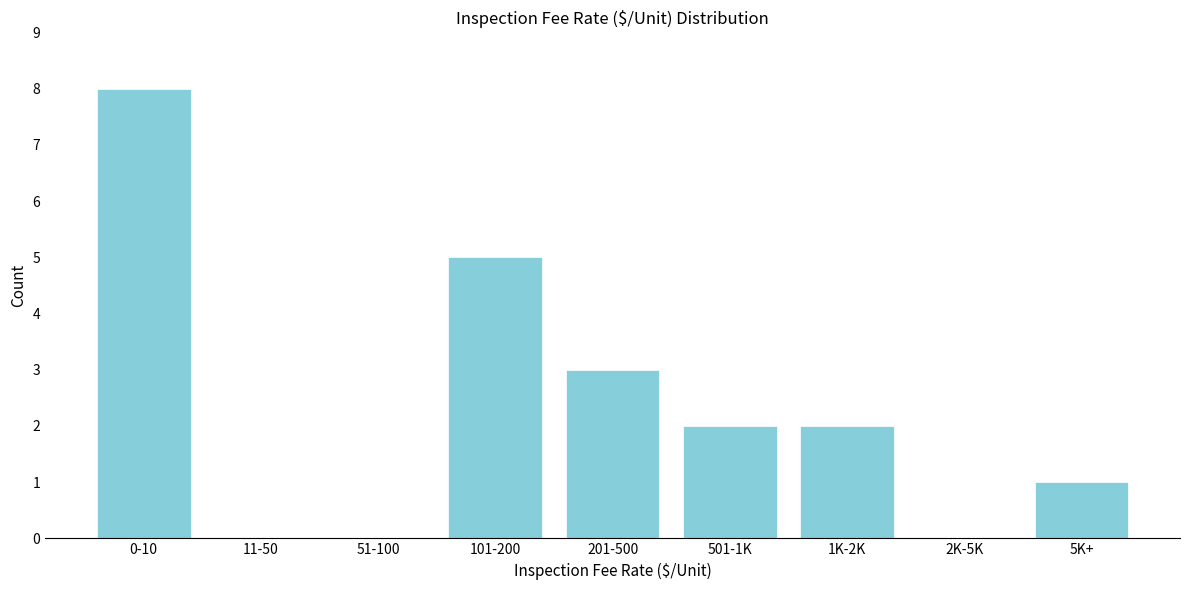

Reading left to right, transcribe all the data shown in this chart.

0-10=8	11-50=0	51-100=0	101-200=5	201-500=3	501-1K=2	1K-2K=2	2K-5K=0	5K+=1